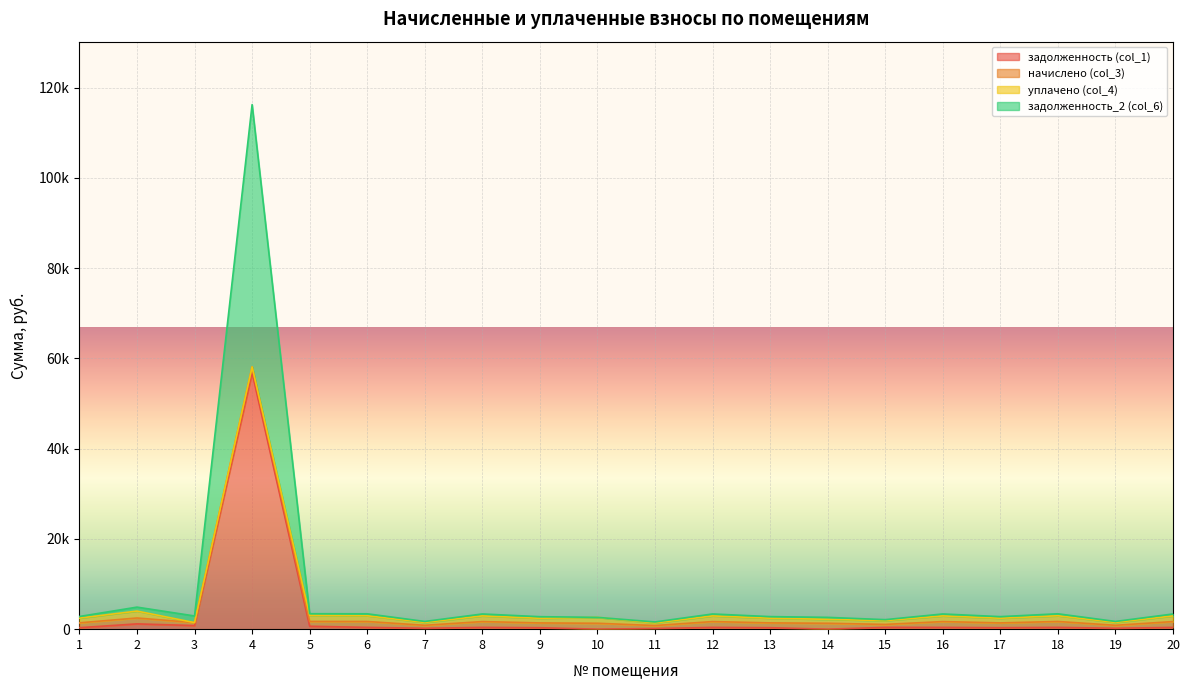

Which series has the largest range (max minus min)?

задолженность_2 (col_6)